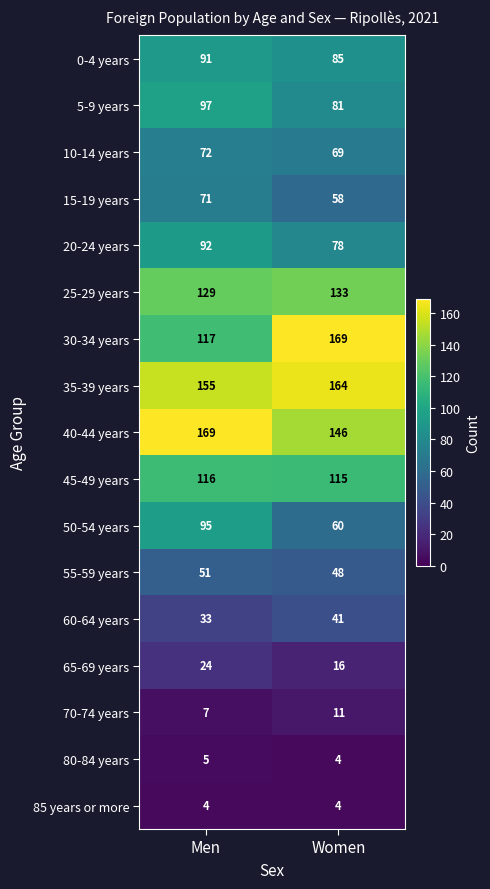

Is it true that 20-24 years equals 24 at Men?

False